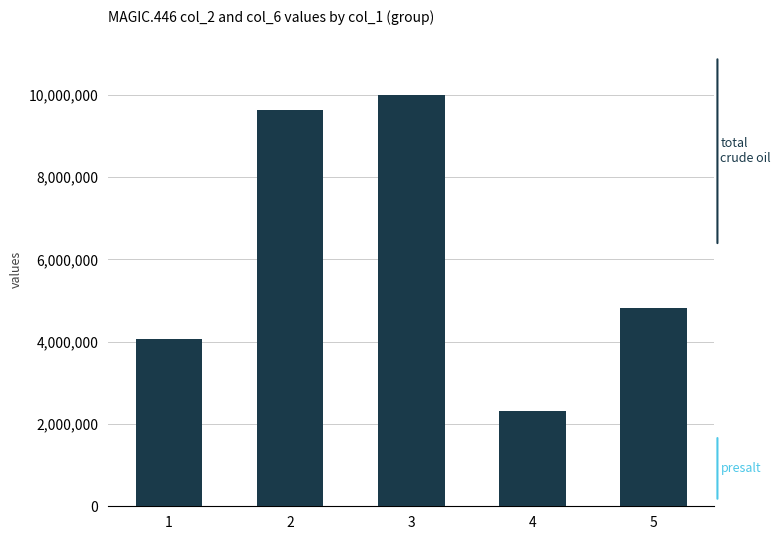

What is the difference between the presalt values at 3 and 2?

58